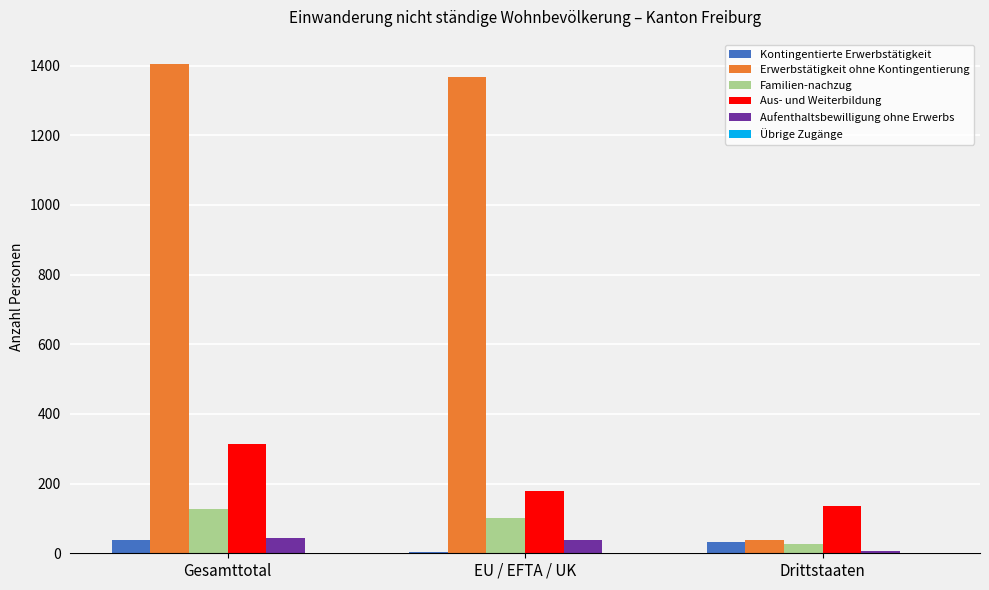

What is the highest value of the Aufenthaltsbewilligung ohne Erwerbs series?

45